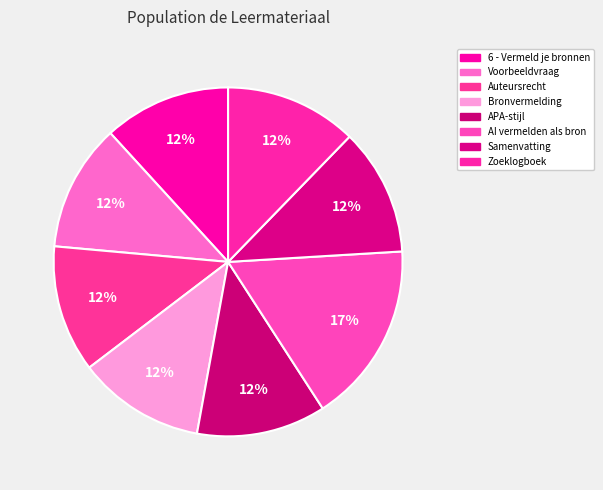

To the nearest percent, what is the average slice percentage?

12%